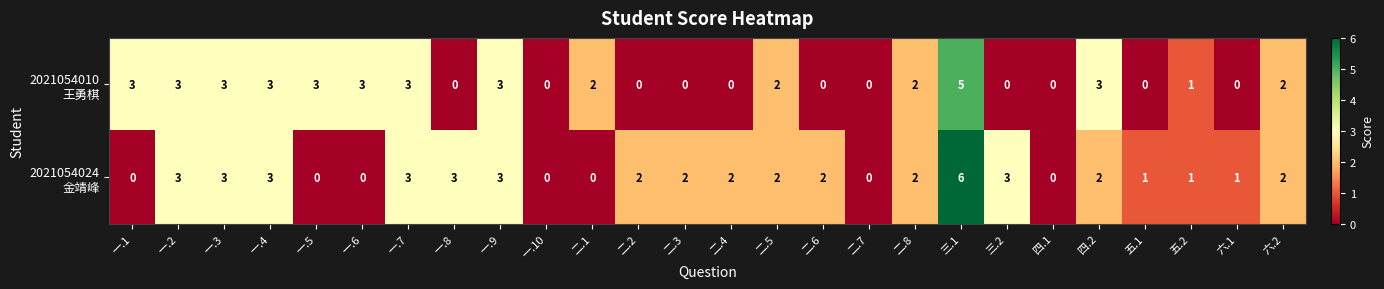

What is the greatest value displayed?

6